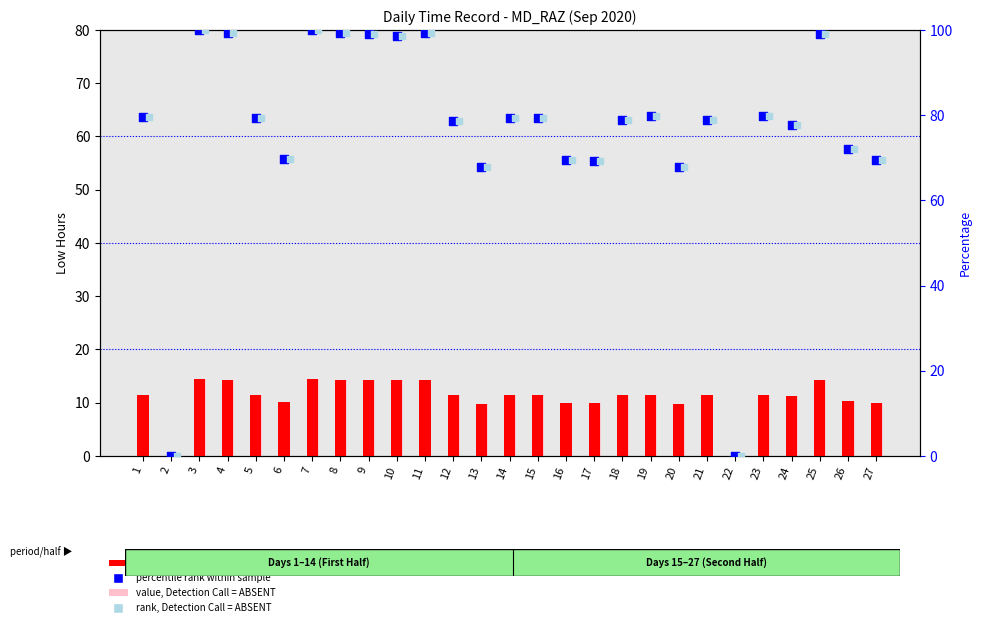

Which series has the largest total across all categories?

percentile rank within sample